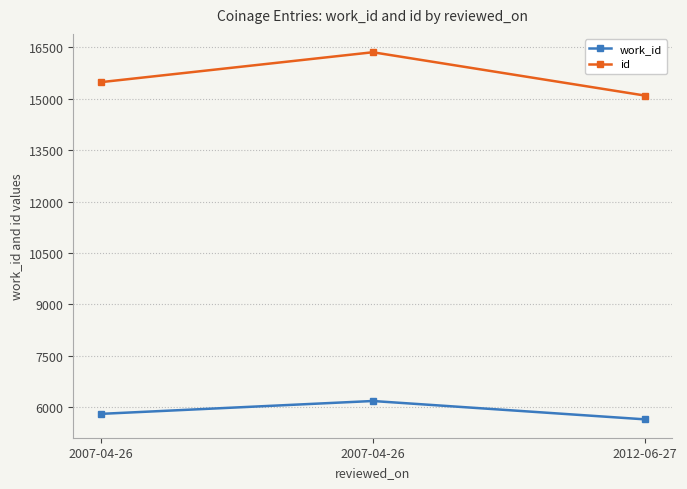

How many lines are shown in the chart?

2